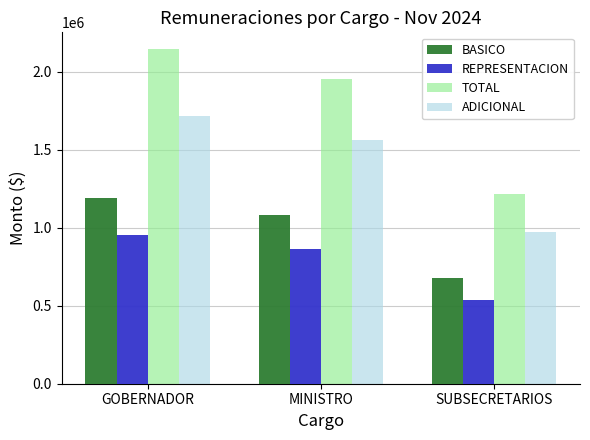

What position from the right is MINISTRO?

2